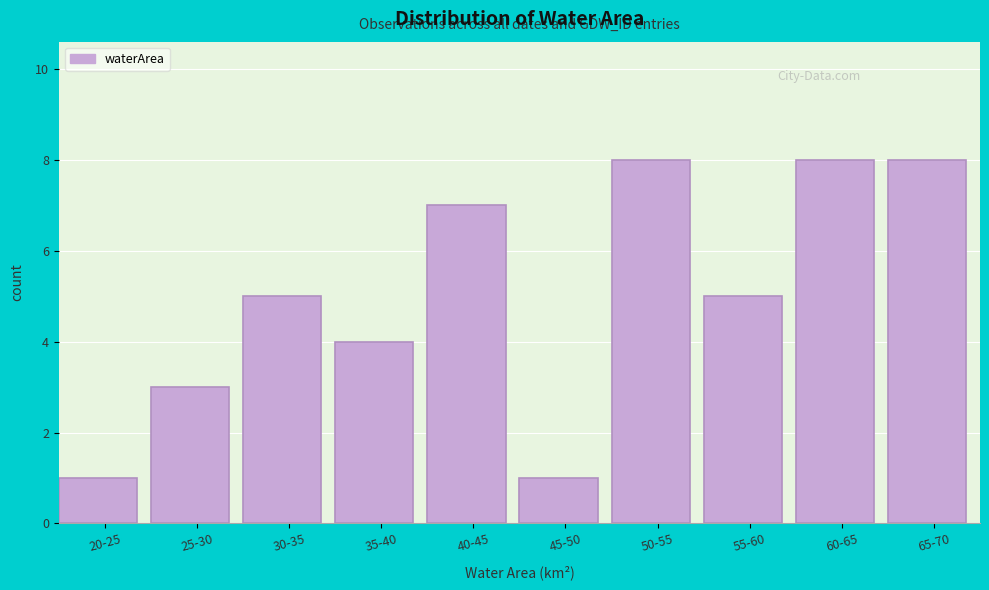

Reading left to right, extract all data points from this chart.

20-25=1	25-30=3	30-35=5	35-40=4	40-45=7	45-50=1	50-55=8	55-60=5	60-65=8	65-70=8